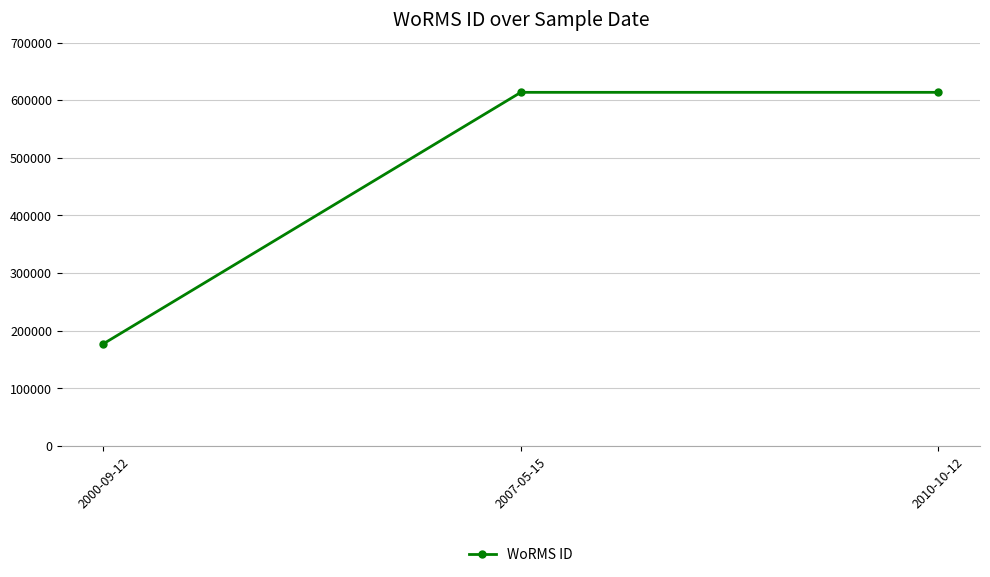

Count the values in the range 177592 to 613596.

3